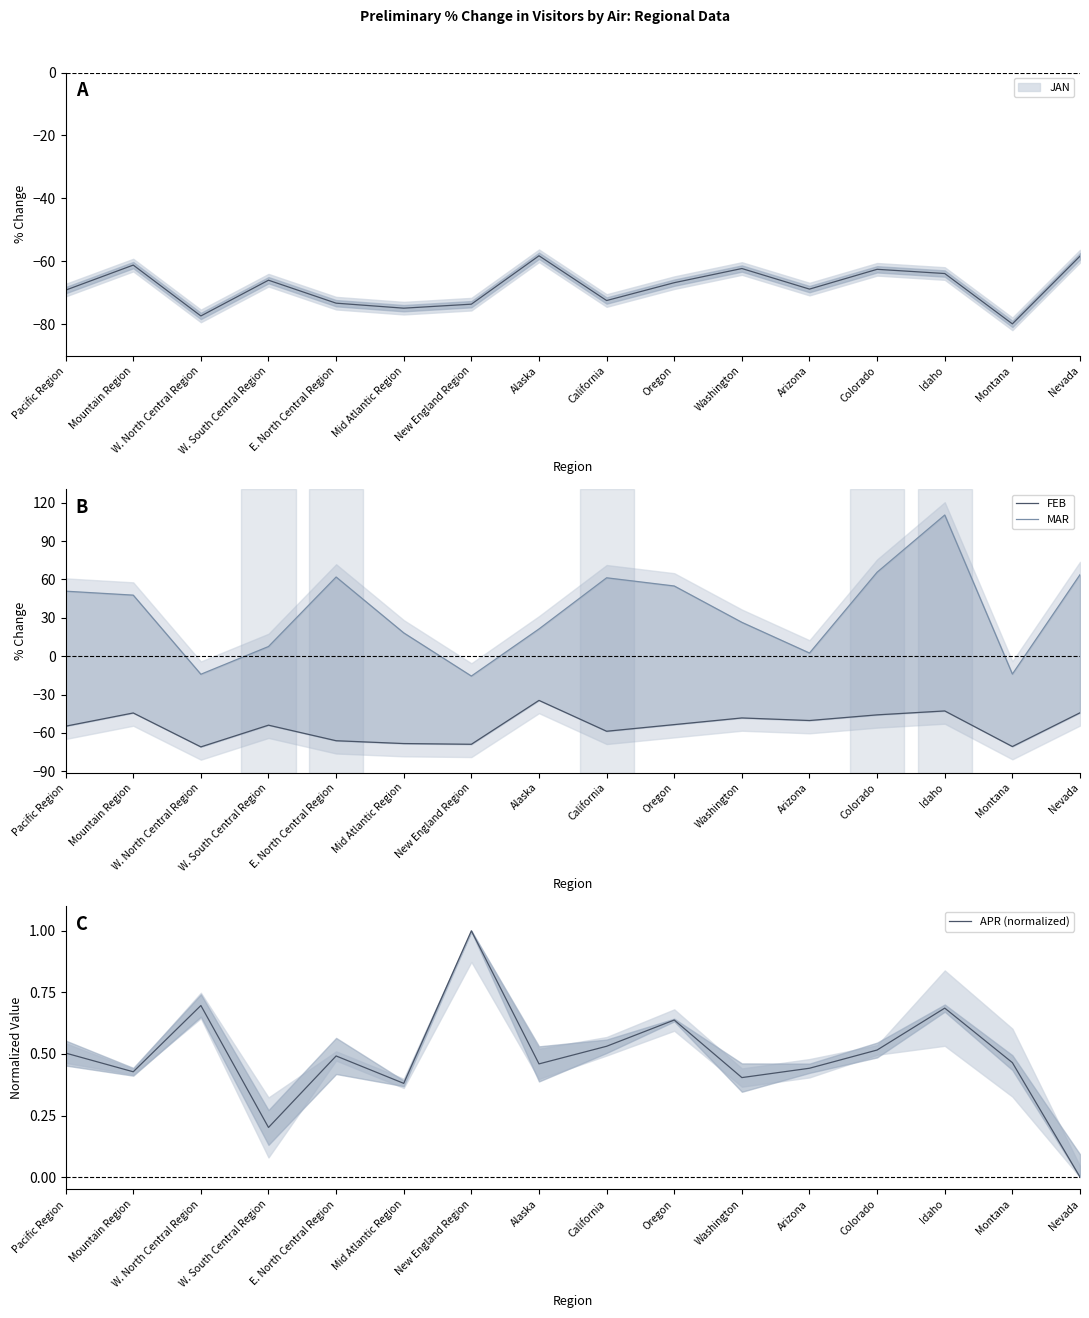

How many intersections are there between APR (normalized) and MAR?

6